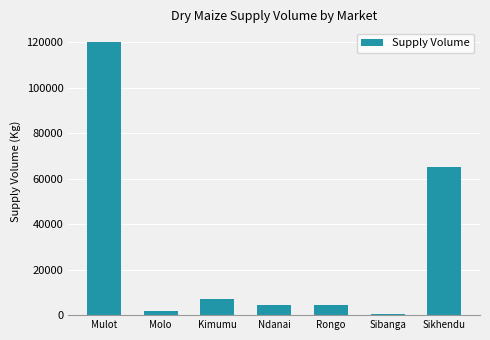

Where does the data first go above 4500?

Mulot